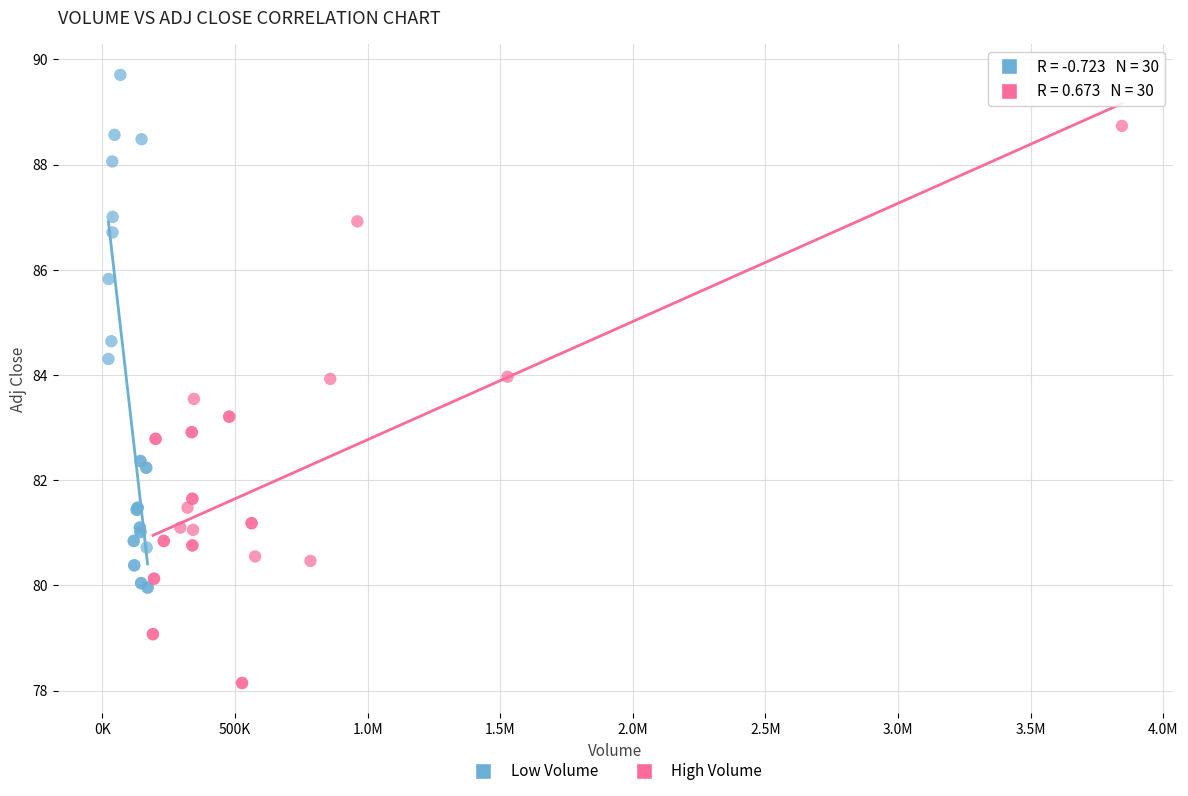

Which series reaches the minimum Y coordinate?

High Volume